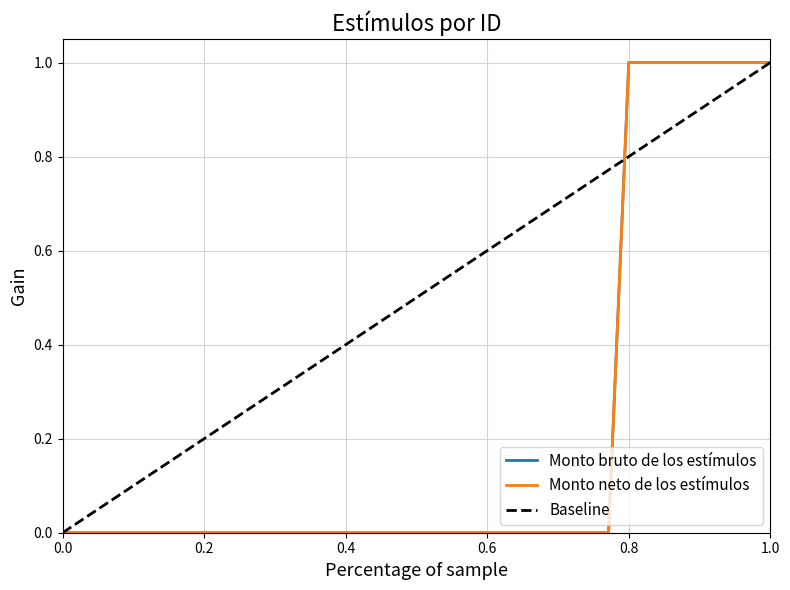

Is it true that Monto bruto de los estímulos equals 0 at 12?

True